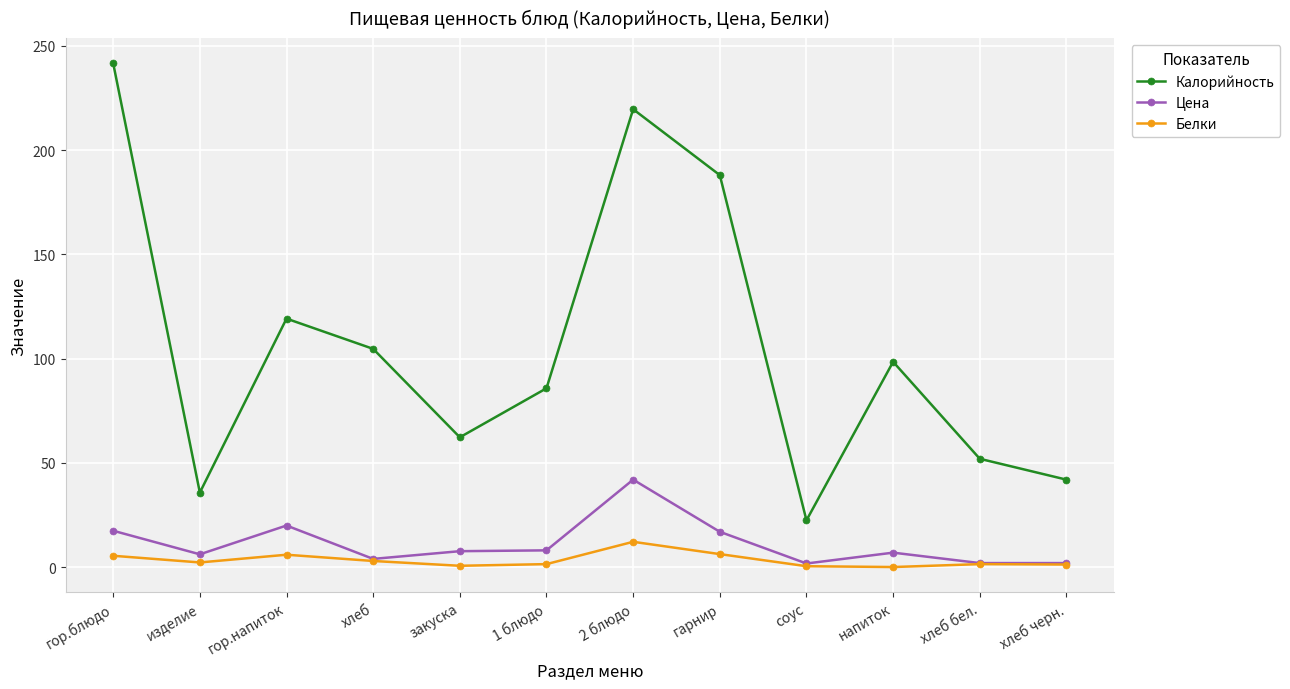

Rank the series at гарнир from highest to lowest value.

Калорийность, Цена, Белки